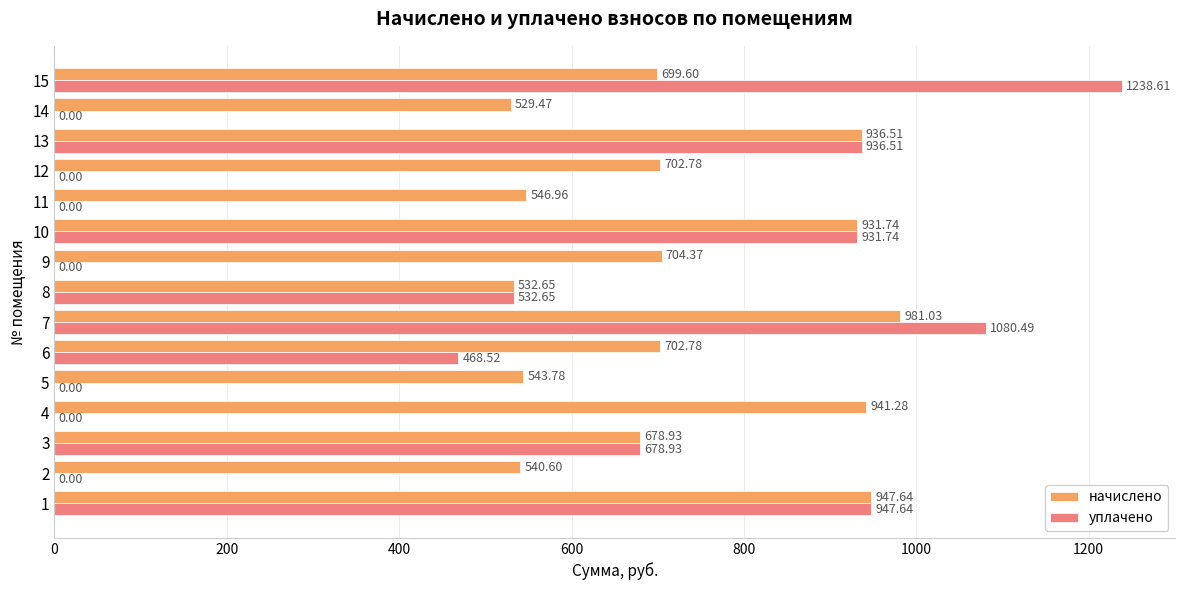

What is the total value across all series at 8?

1065.3